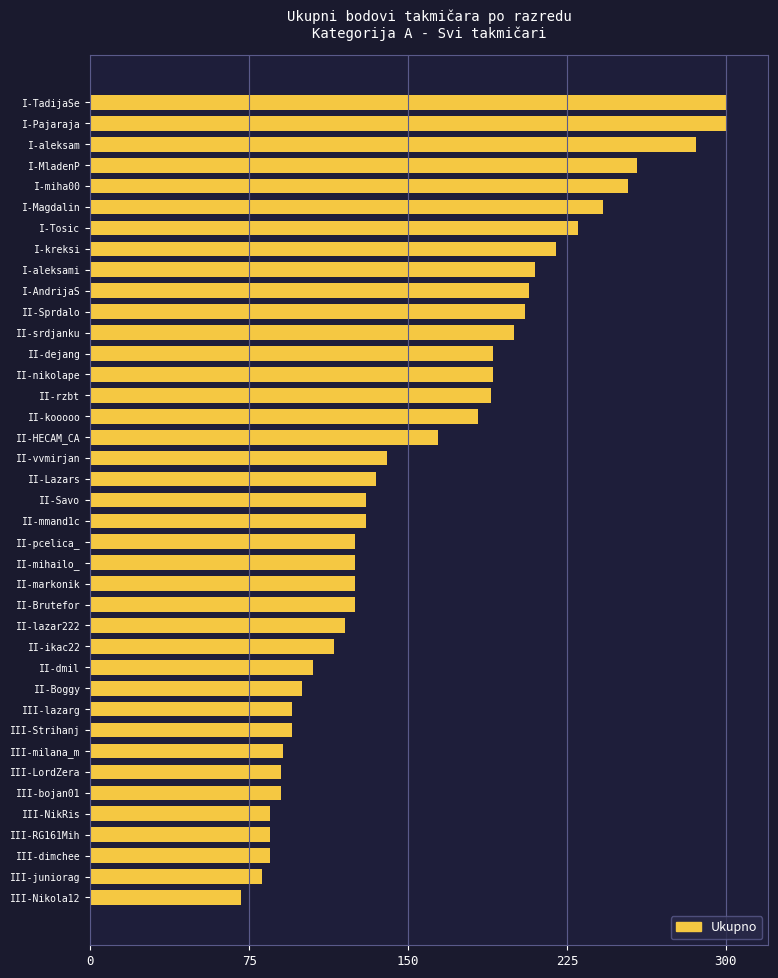

What is the smallest value displayed?

71